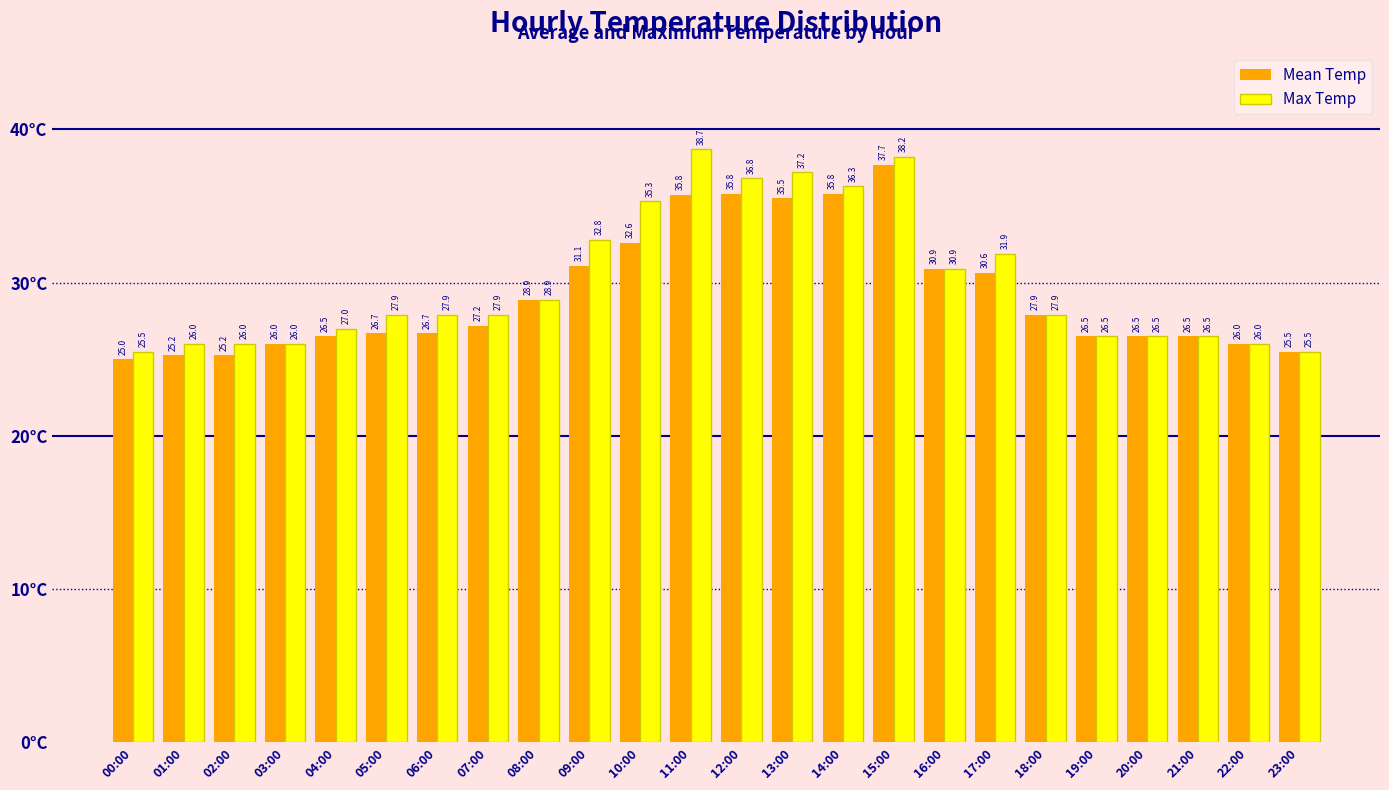

Rank the series by their maximum value, from highest to lowest.

Max Temp, Mean Temp